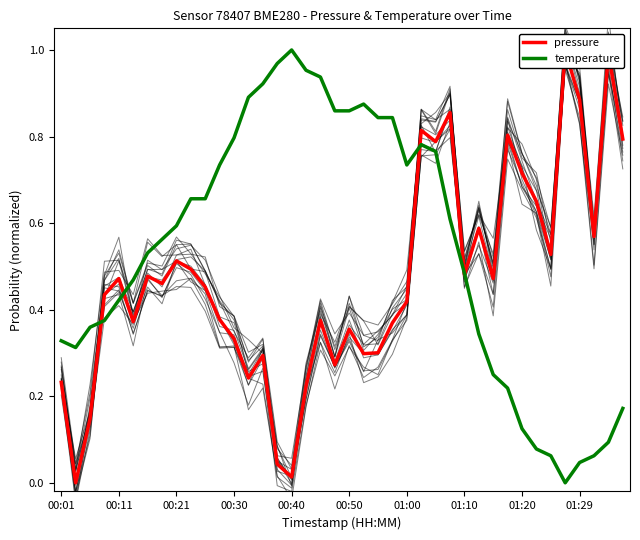

Reading right to left, transcribe all the data shown in this chart.

pressure: 0.8	1.0	0.6	0.9	1.0	0.5	0.7	0.7	0.8	0.5	0.6	0.5	0.9	0.8	0.8	0.4	0.4	0.3	0.3	0.4	0.3	0.4	0.2	0.0	0.0	0.3	0.2	0.3	0.4	0.5	0.5	0.5	0.5	0.5	0.4	0.5	0.4	0.1	0.0	0.2
temperature: 0.2	0.1	0.1	0.0	0.0	0.1	0.1	0.1	0.2	0.2	0.3	0.5	0.6	0.8	0.8	0.7	0.8	0.8	0.9	0.9	0.9	0.9	1.0	1.0	1.0	0.9	0.9	0.8	0.7	0.7	0.7	0.6	0.6	0.5	0.5	0.4	0.4	0.4	0.3	0.3